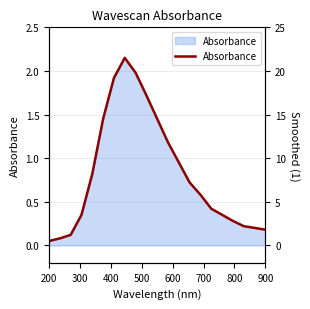

Does the chart have visible grid lines?

Yes